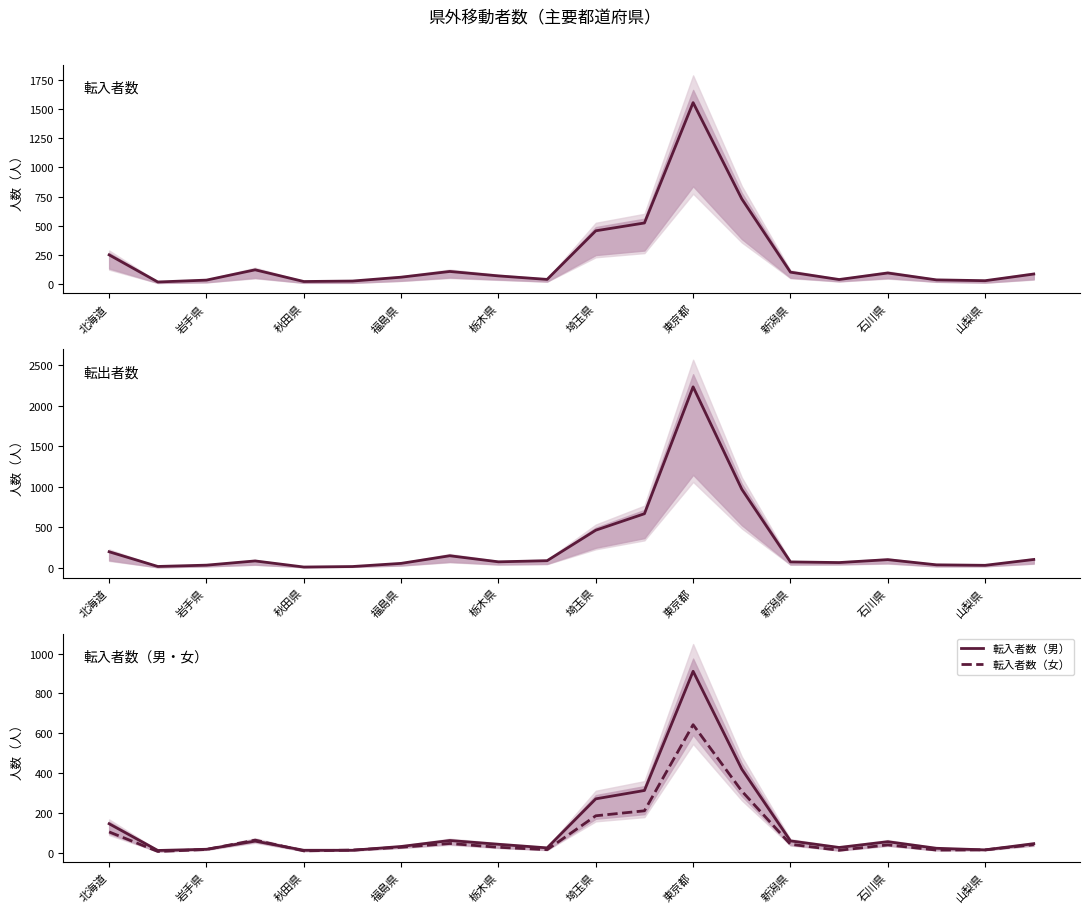

Reading left to right, what are all the values shown in this chart?

転入者数（総数）: 251	19	35	123	23	27	60	109	71	41	457	524	1554	730	103	40	96	37	30	87
転出者数（総数）: 197	16	32	84	9	15	54	148	73	87	463	666	2230	968	72	64	100	36	30	102
転入者数（男）: 146	12	18	59	13	13	32	62	43	25	271	313	911	420	60	27	56	23	15	46
転入者数（女）: 105	7	17	64	10	14	28	47	28	16	186	211	643	310	43	13	40	14	15	41